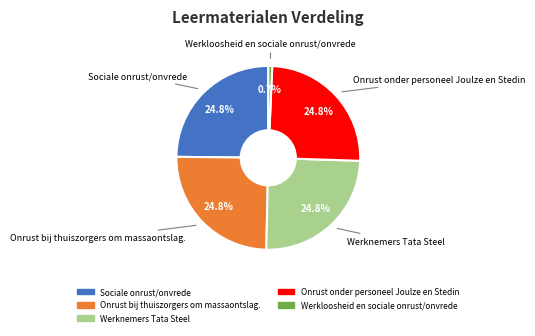

True or false: Werknemers Tata Steel accounts for 25% of the total.

True